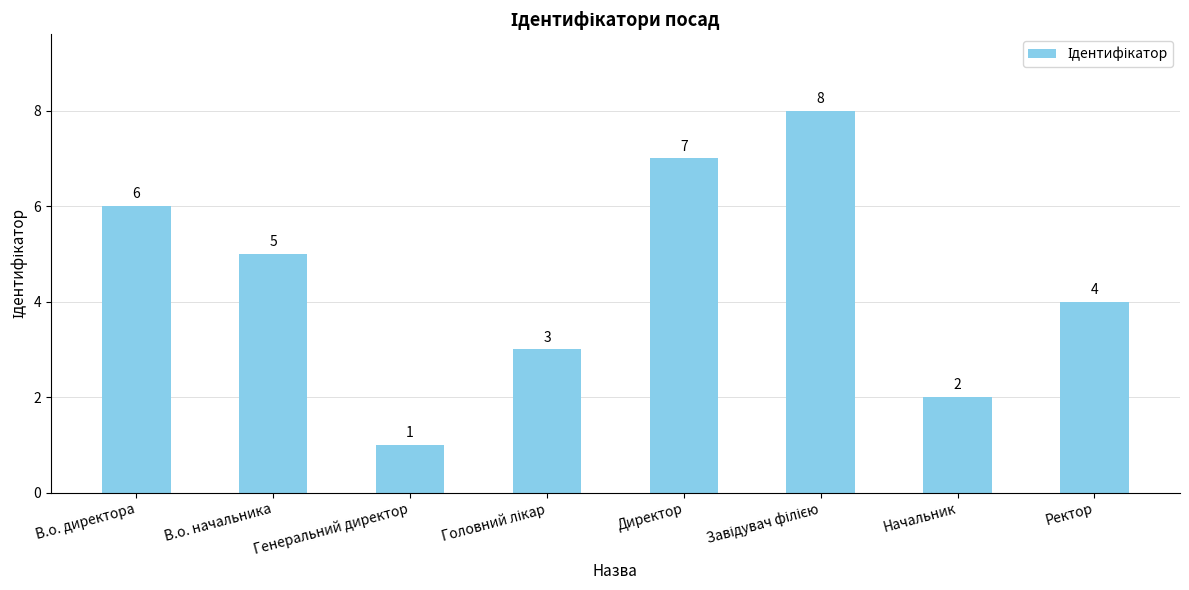

At which label does the data first exceed 5?

В.о. директора